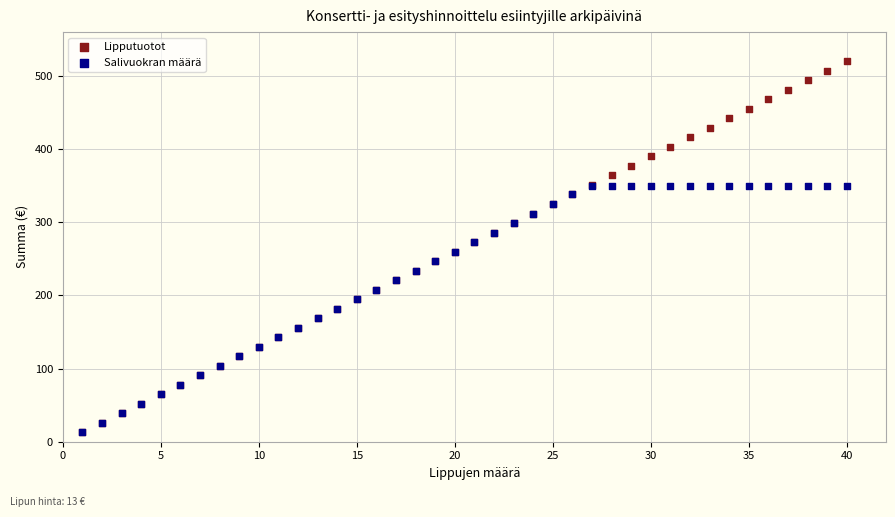

What are all the series names shown in the legend?

Lipputuotot, Salivuokran määrä